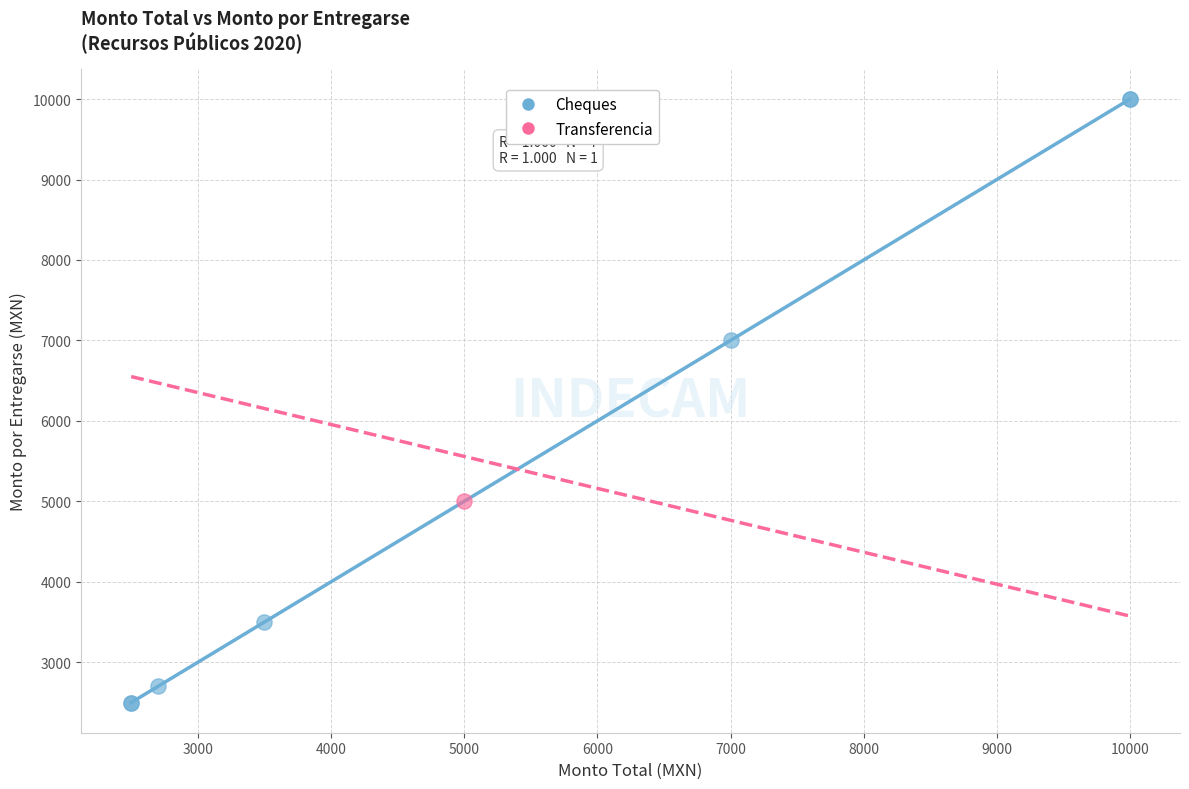

What are all the series names shown in the legend?

Cheques, Transferencia